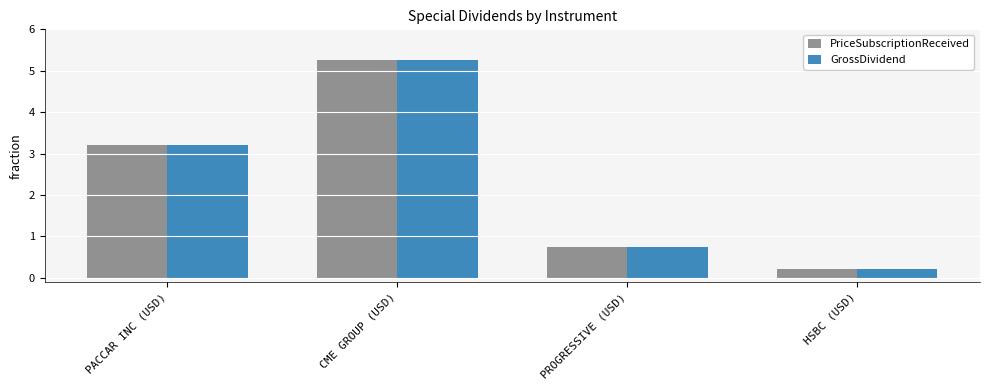

What is the total value across all series at PACCAR INC (USD)?

6.4